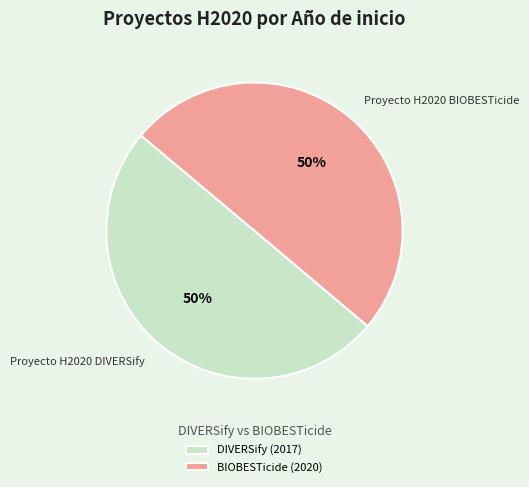

Approximately how many times larger is the value at BIOBESTicide (2020) compared to DIVERSify (2017)?

1.0